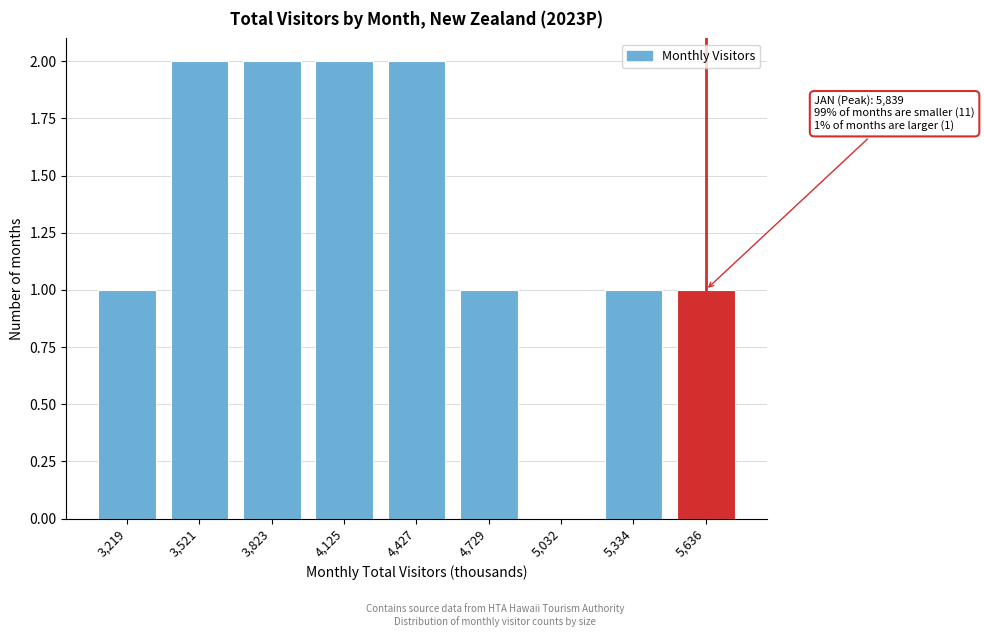

Reading left to right, extract all data points from this chart.

3,219=1	3,521=2	3,823=2	4,125=2	4,427=2	4,729=1	5,032=0	5,334=1	5,636=1